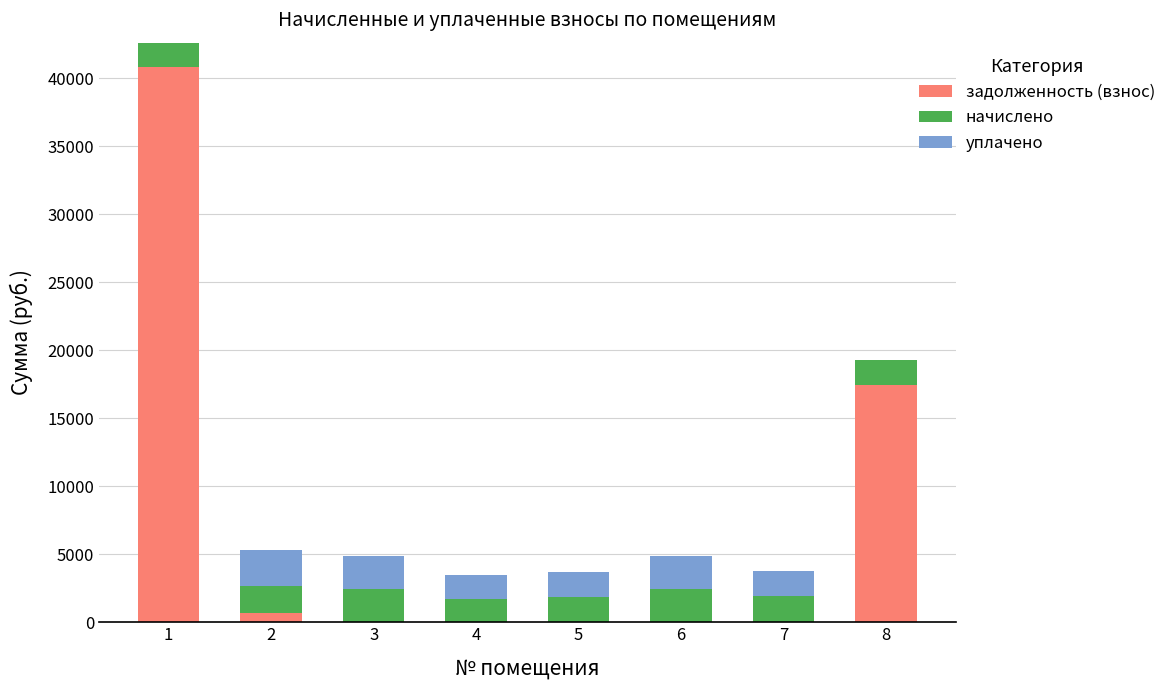

What is the total value across all series at 3?

4897.8